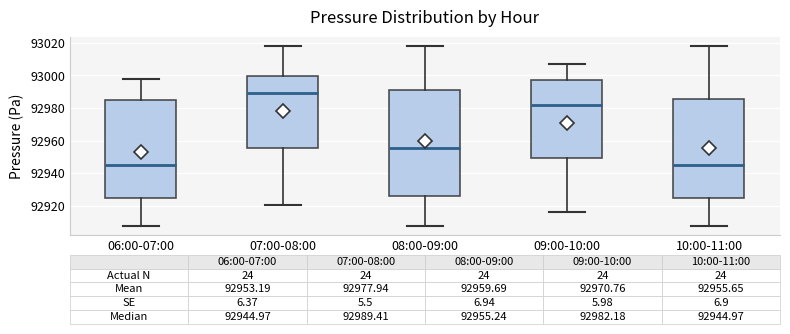

Which box is the tallest, from its lower edge to its upper edge?

08:00-09:00